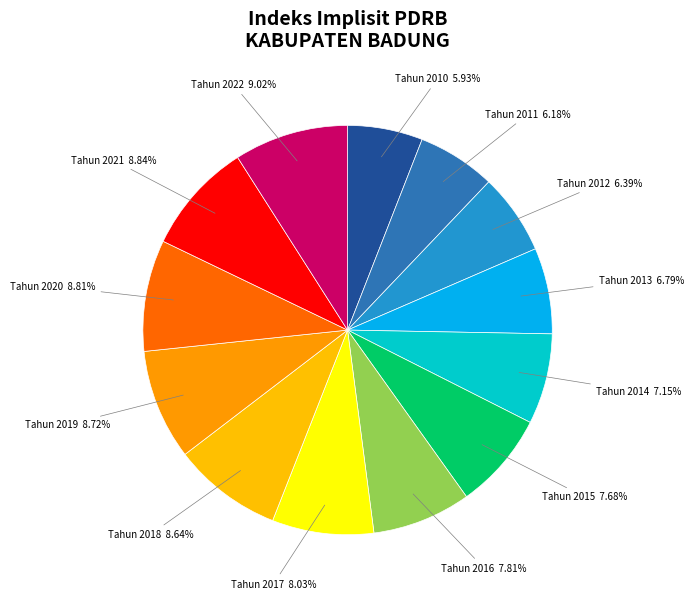

What is the ratio of the value at Tahun 2020 to the value at Tahun 2019?

1.0